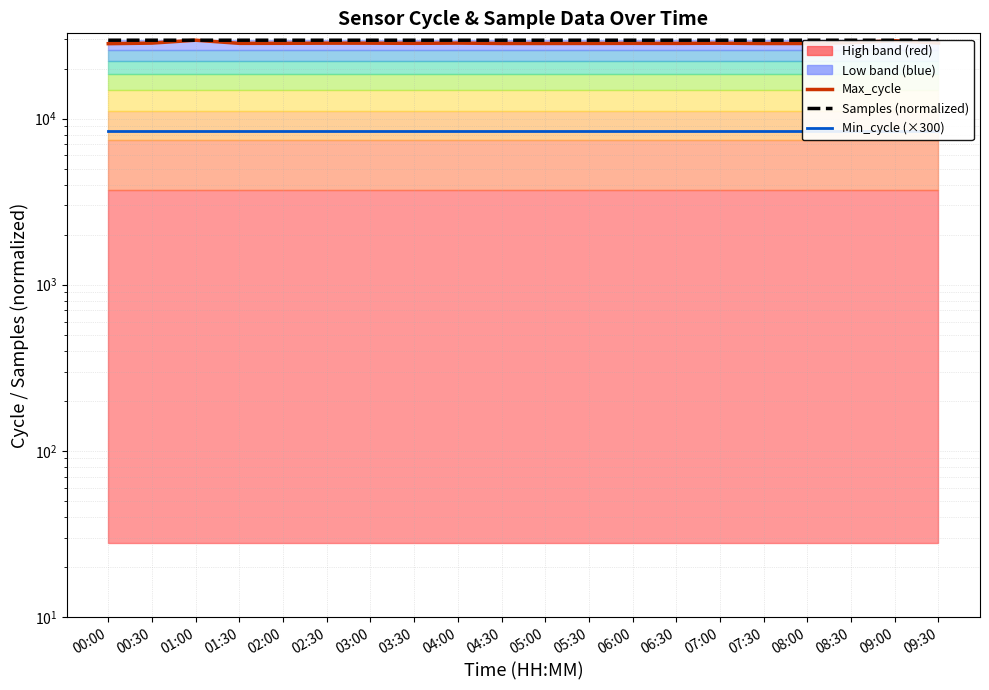

The value of Min_cycle (×300) at 06:30 is 8400.0. True or false?

True